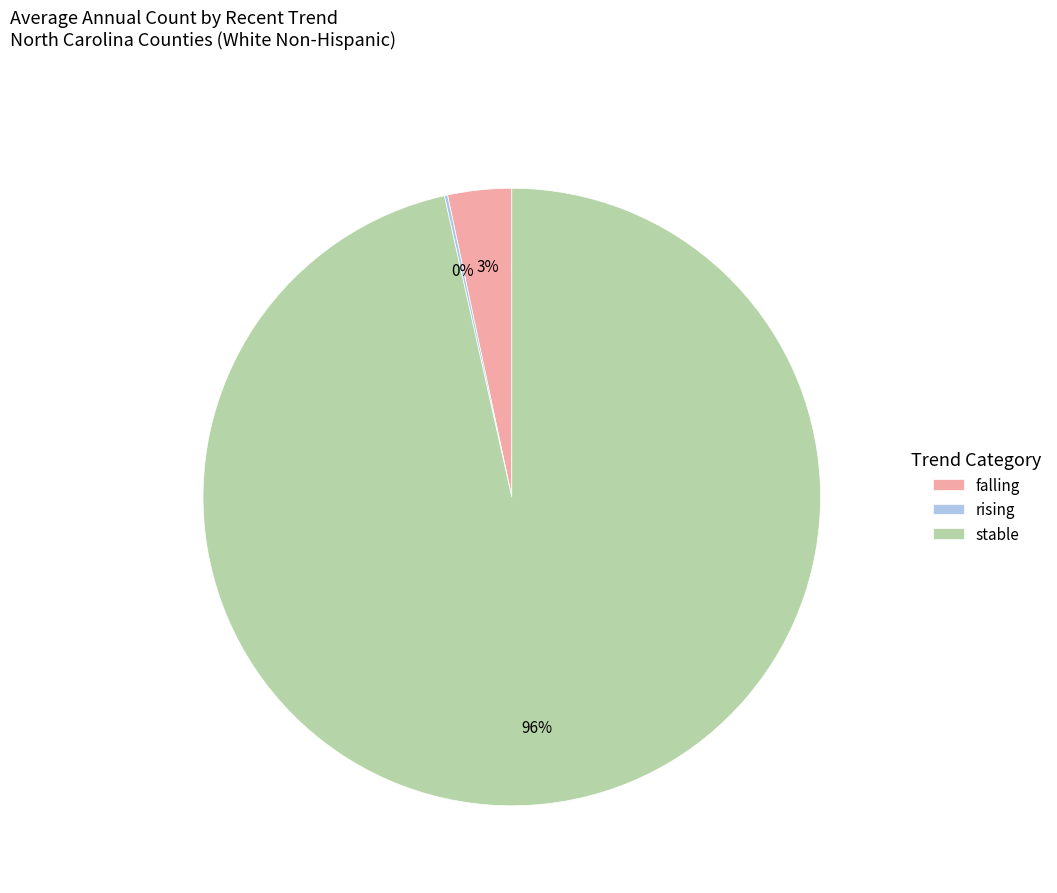

Is stable the majority of the pie?

Yes